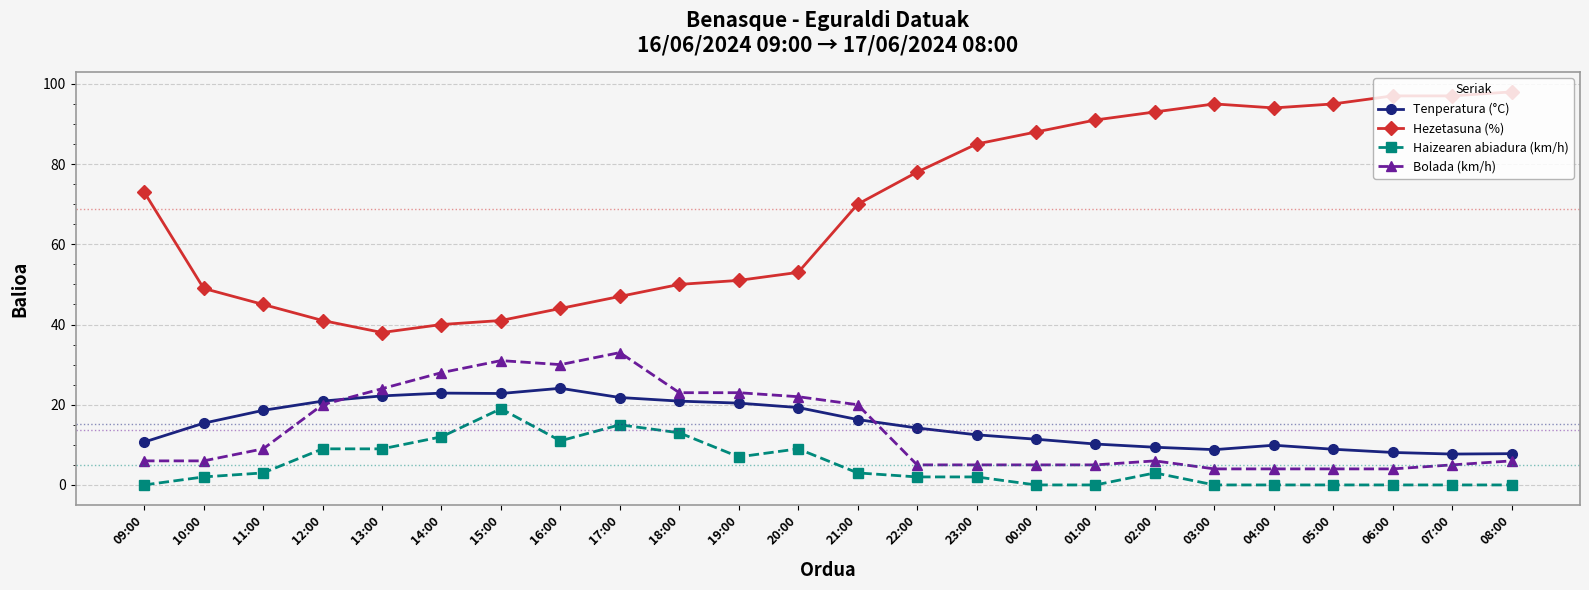

What is the maximum value for Tenperatura (°C)?

24.1